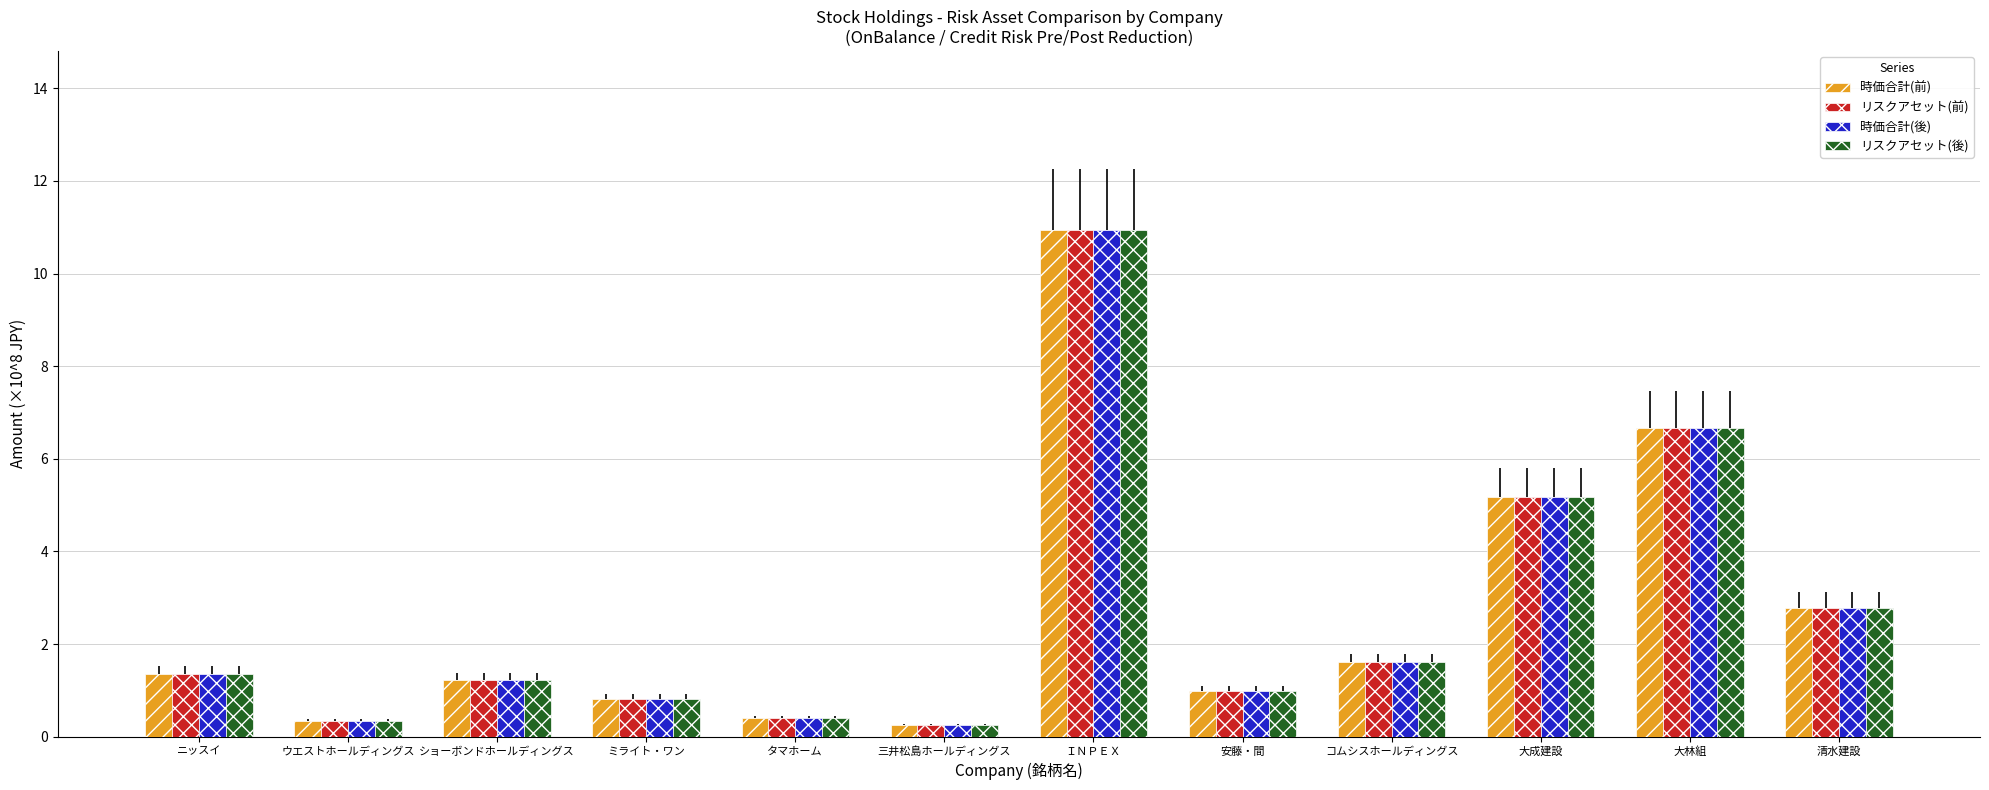

Count the number of categories in the chart.

12